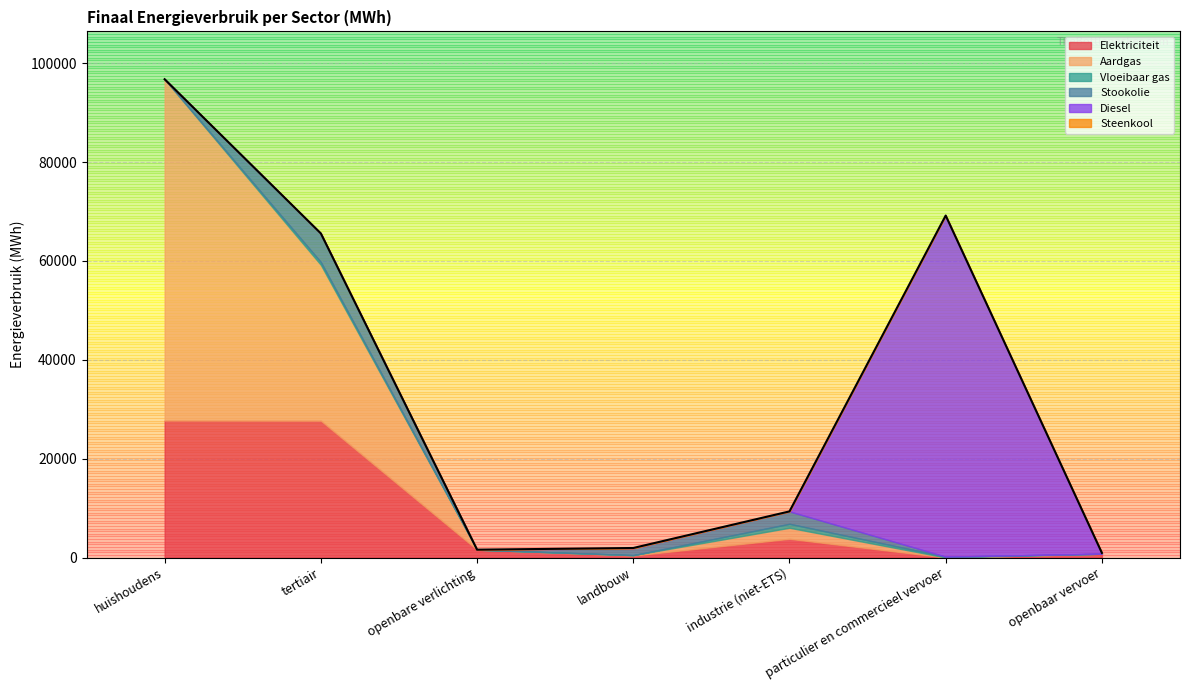

Does the chart have visible grid lines?

Yes